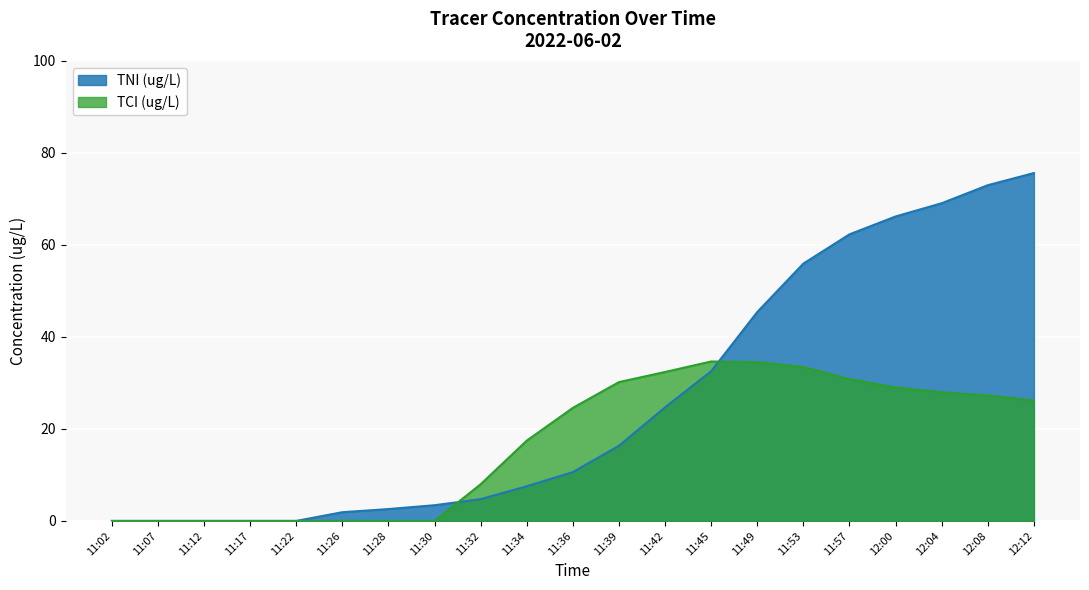

True or false: TCI (ug/L) has a value of 30.8 at 11:57.

True